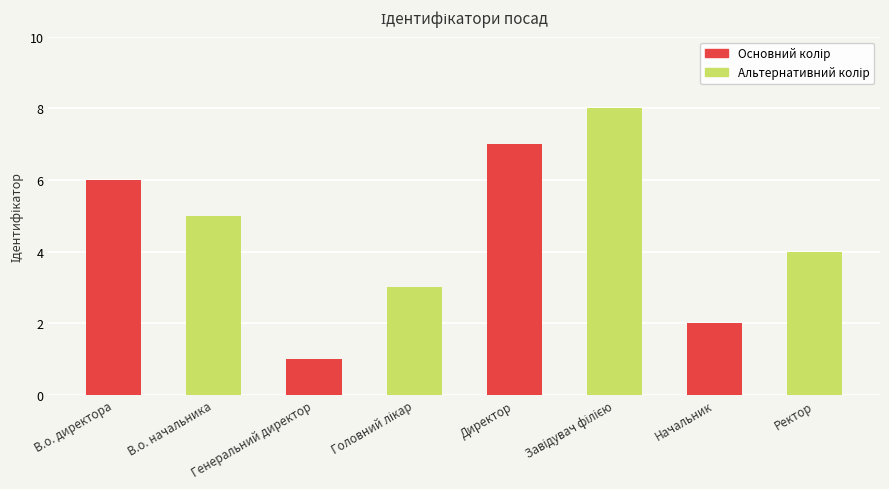

What is the label of the 8th bar from the right?

В.о. директора